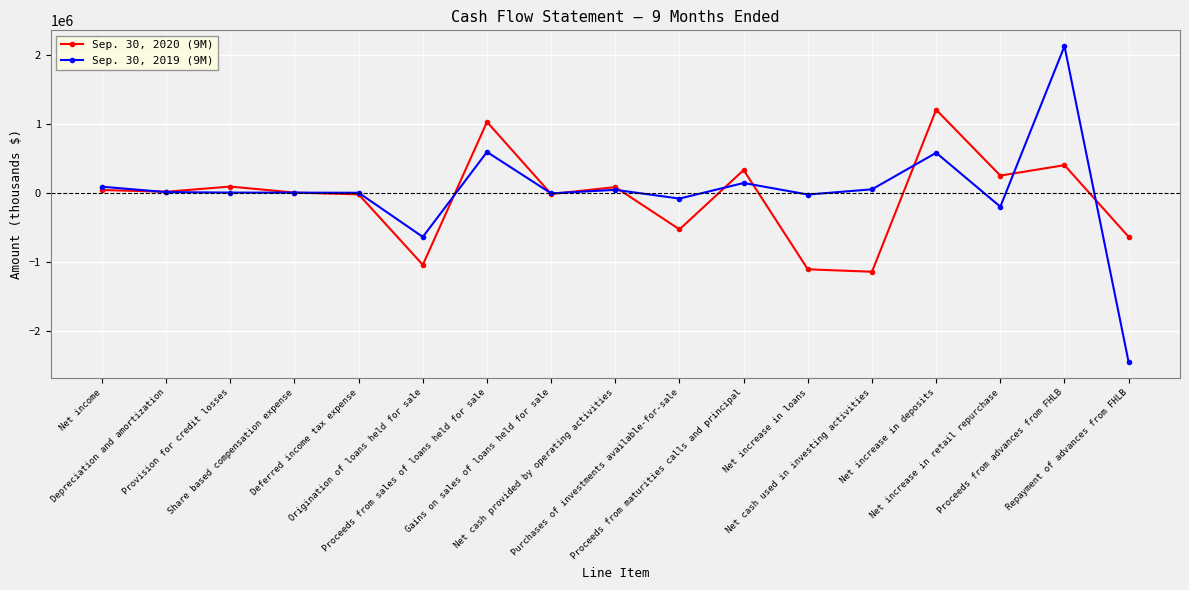

What is the lowest value of the Sep. 30, 2019 (9M) series?

-2454134